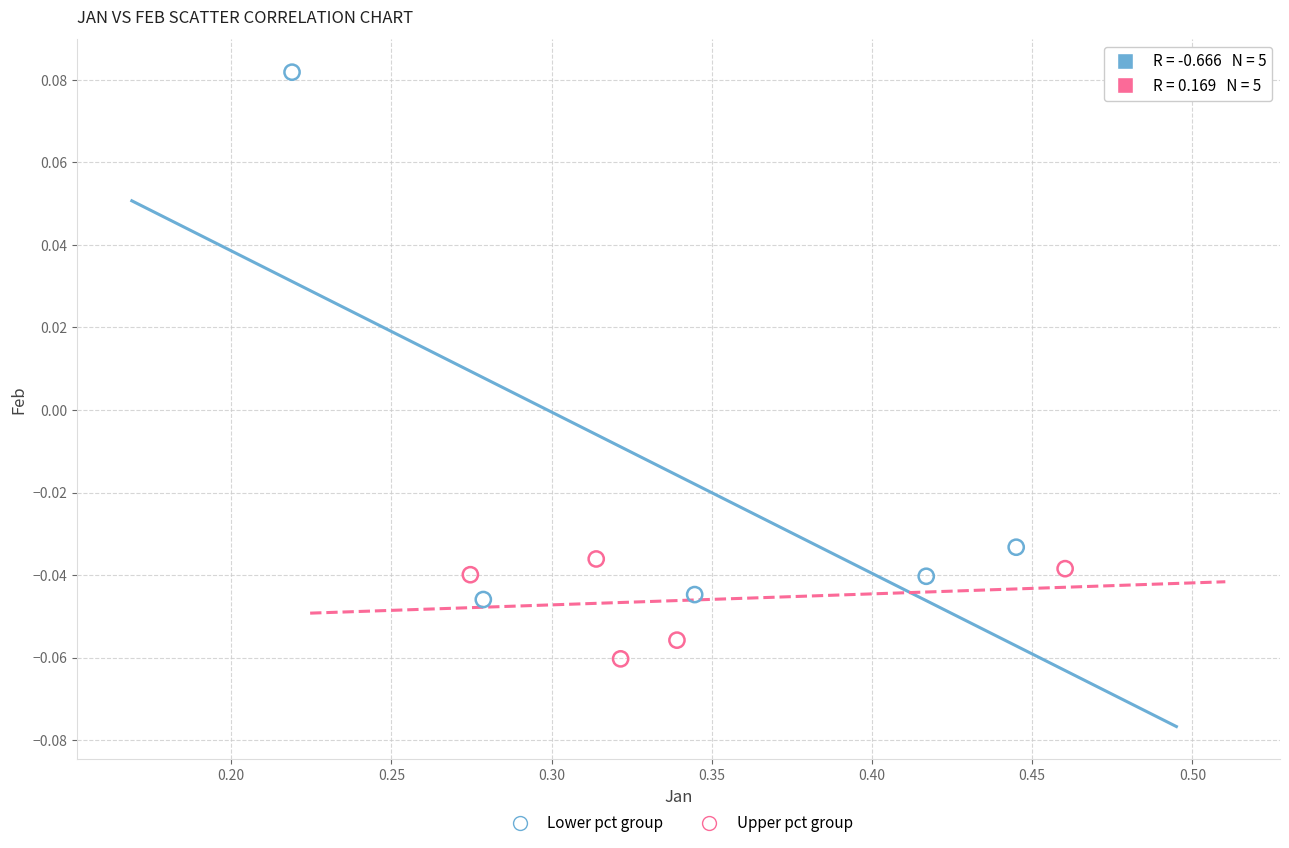

Which series has the widest spread of Y values?

Lower pct group